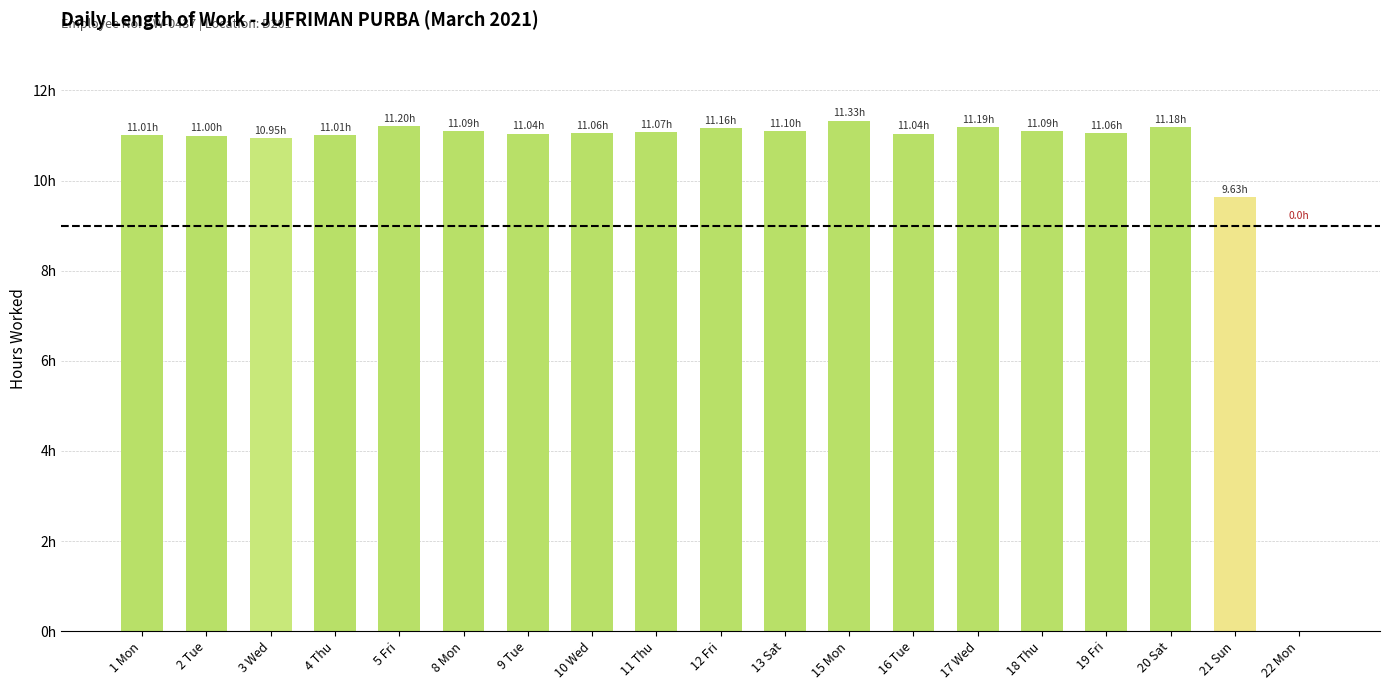

List the labels in order of value, largest first.

15 Mon, 5 Fri, 17 Wed, 20 Sat, 12 Fri, 13 Sat, 8 Mon, 18 Thu, 11 Thu, 10 Wed, 19 Fri, 9 Tue, 16 Tue, 1 Mon, 4 Thu, 2 Tue, 3 Wed, 21 Sun, 22 Mon